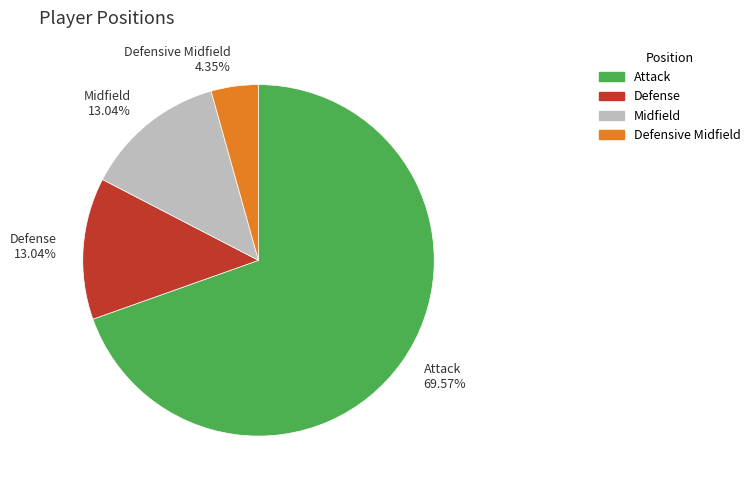

Which category accounts for the majority?

Attack